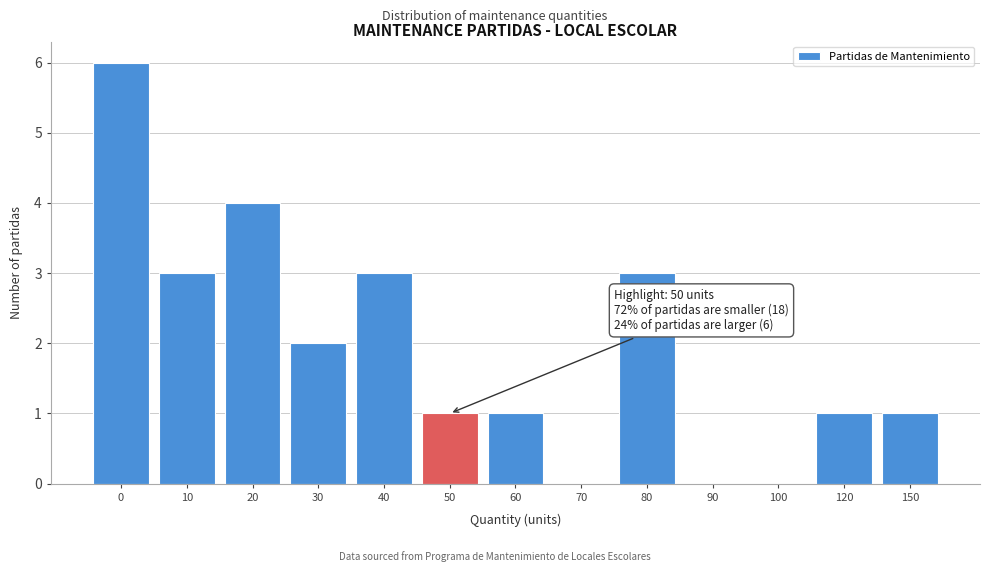

Reading left to right, transcribe all the data shown in this chart.

0=6	10=3	20=4	30=2	40=3	50=1	60=1	70=0	80=3	90=0	100=0	120=1	150=1